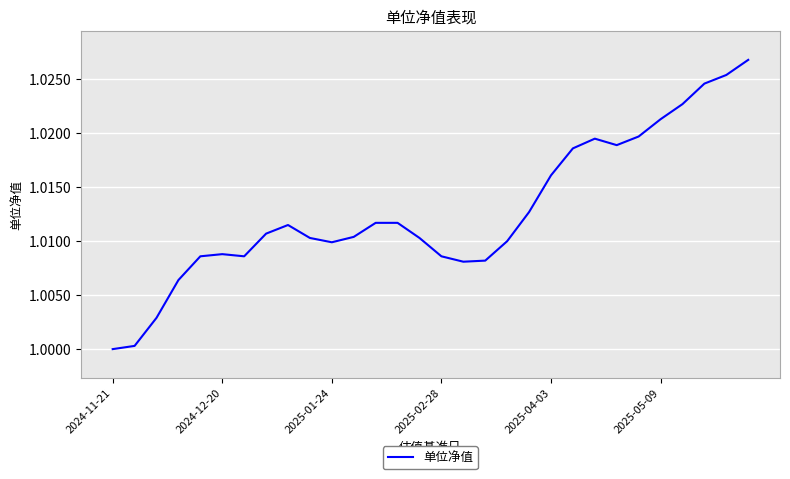

What is the smallest value displayed?

1.0